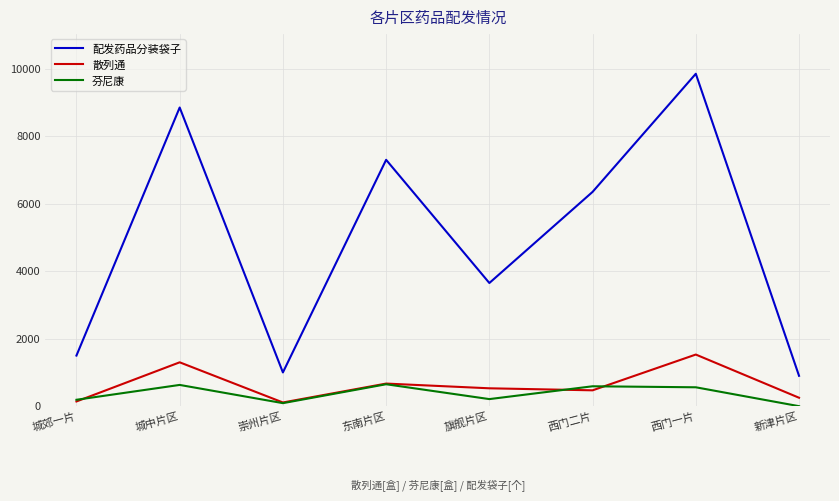

What is the approximate value of 芬尼康 at 东南片区?

650